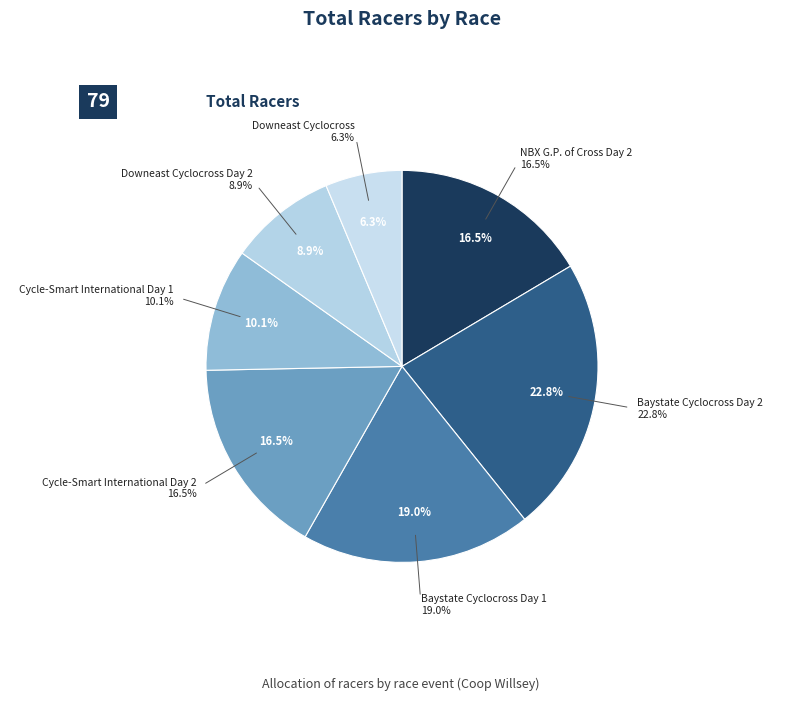

To the nearest percent, what is the difference between the Downeast Cyclocross and NBX G.P. of Cross Day 2 slice percentages?

10%